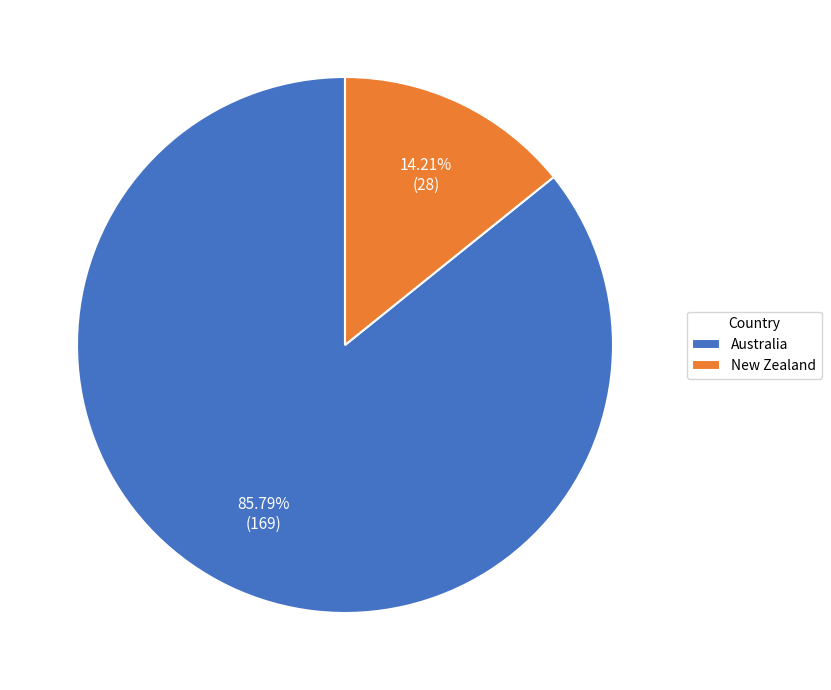

To the nearest percent, what percentage of the pie is Australia?

86%